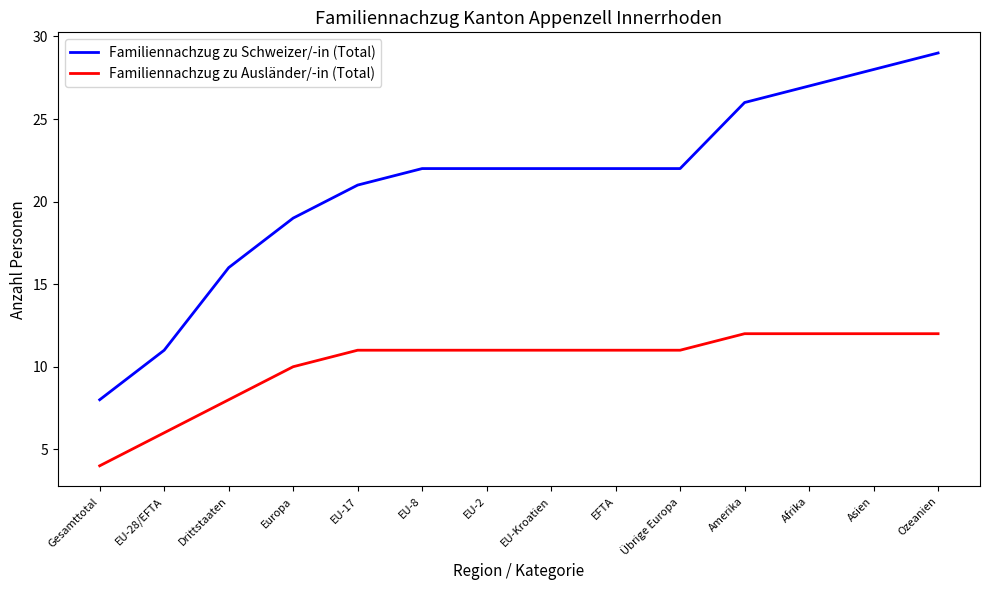

What position from the left is Übrige Europa?

10